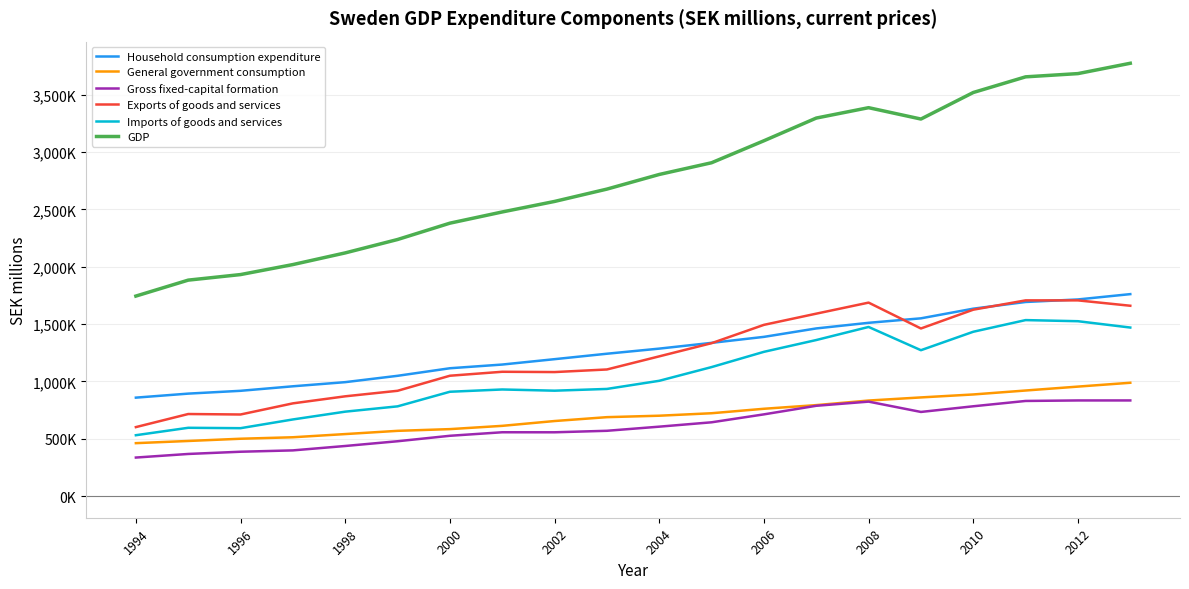

Does the chart display data point markers on the line(s)?

No